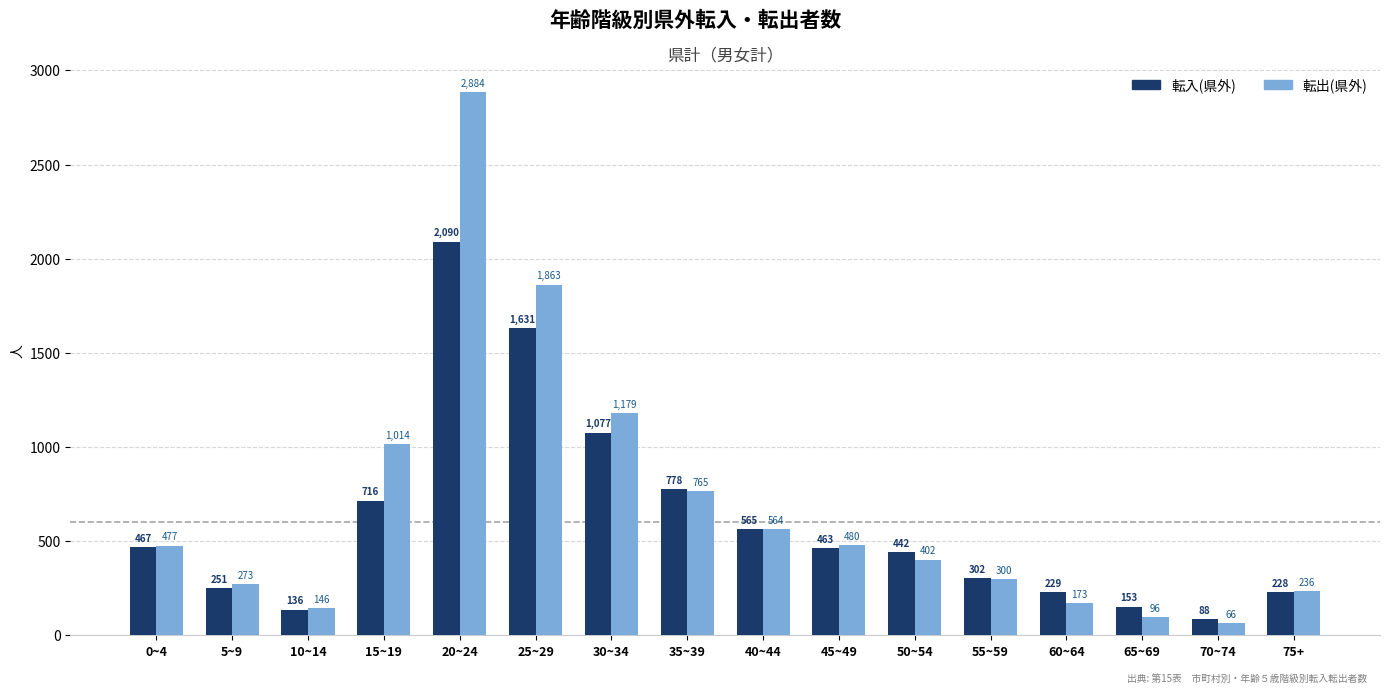

What position from the left is 45~49?

10